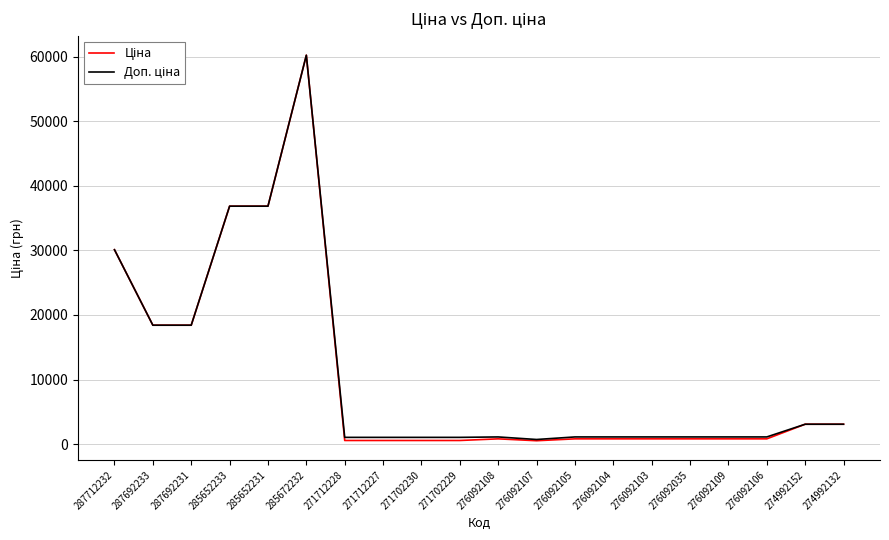

What is the greatest value displayed?

60205.6